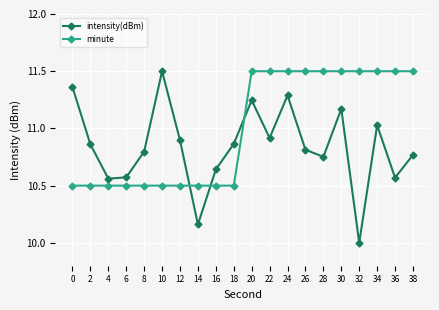

Which series has the largest total across all categories?

minute